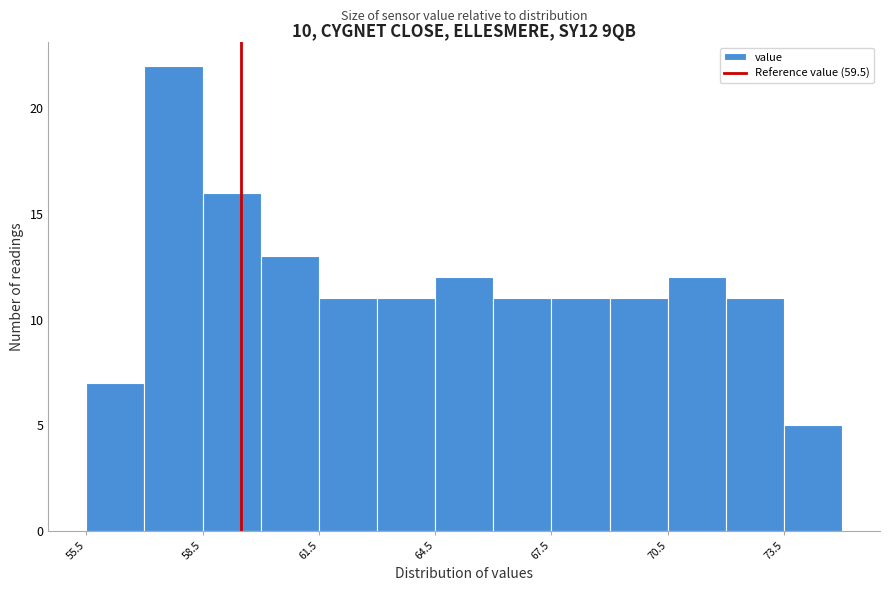

Read against the x-axis, roughly where is the centre of the tallest bar?

58.0